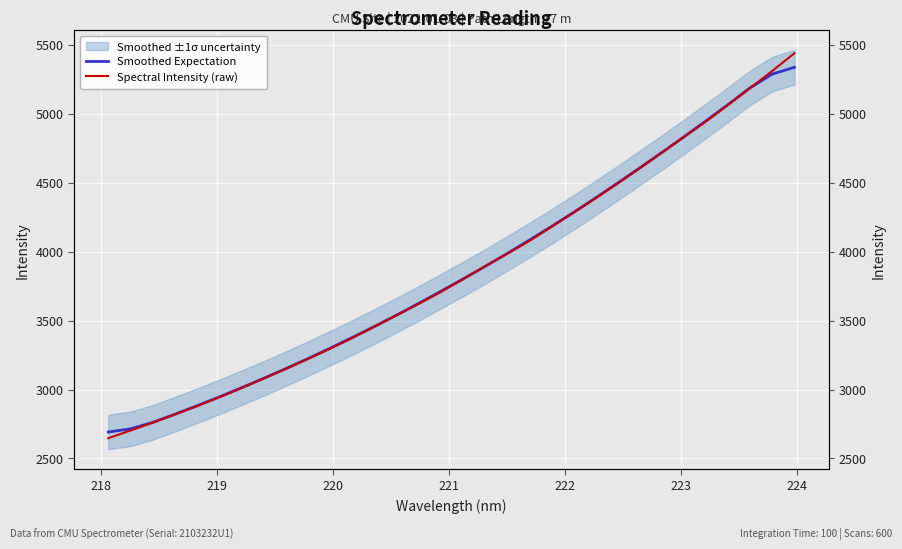

How many values in the Smoothed Expectation series exceed 3800?

16